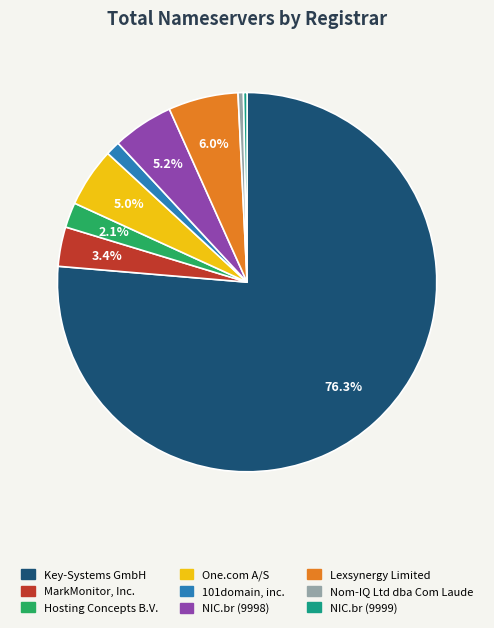

Count the number of slices in the pie.

9